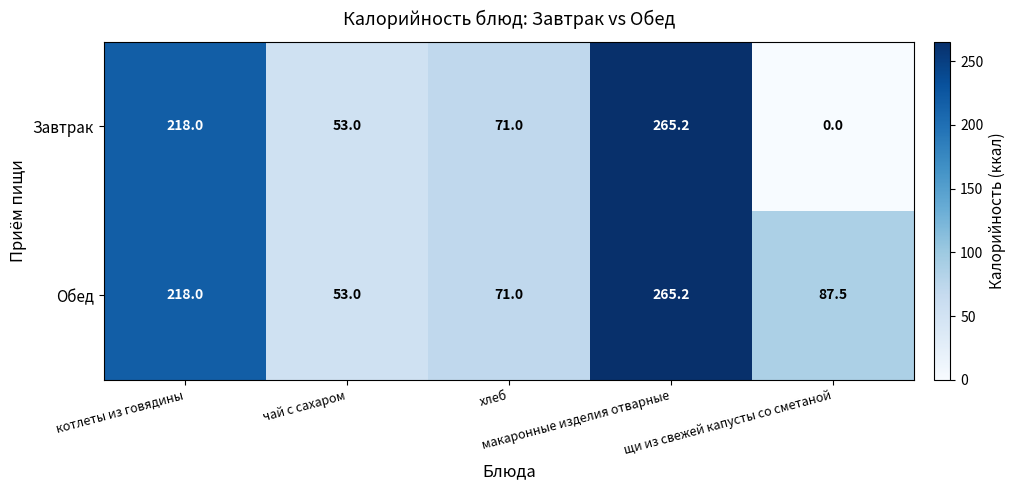

What is the lowest value of the Обед series?

53.0